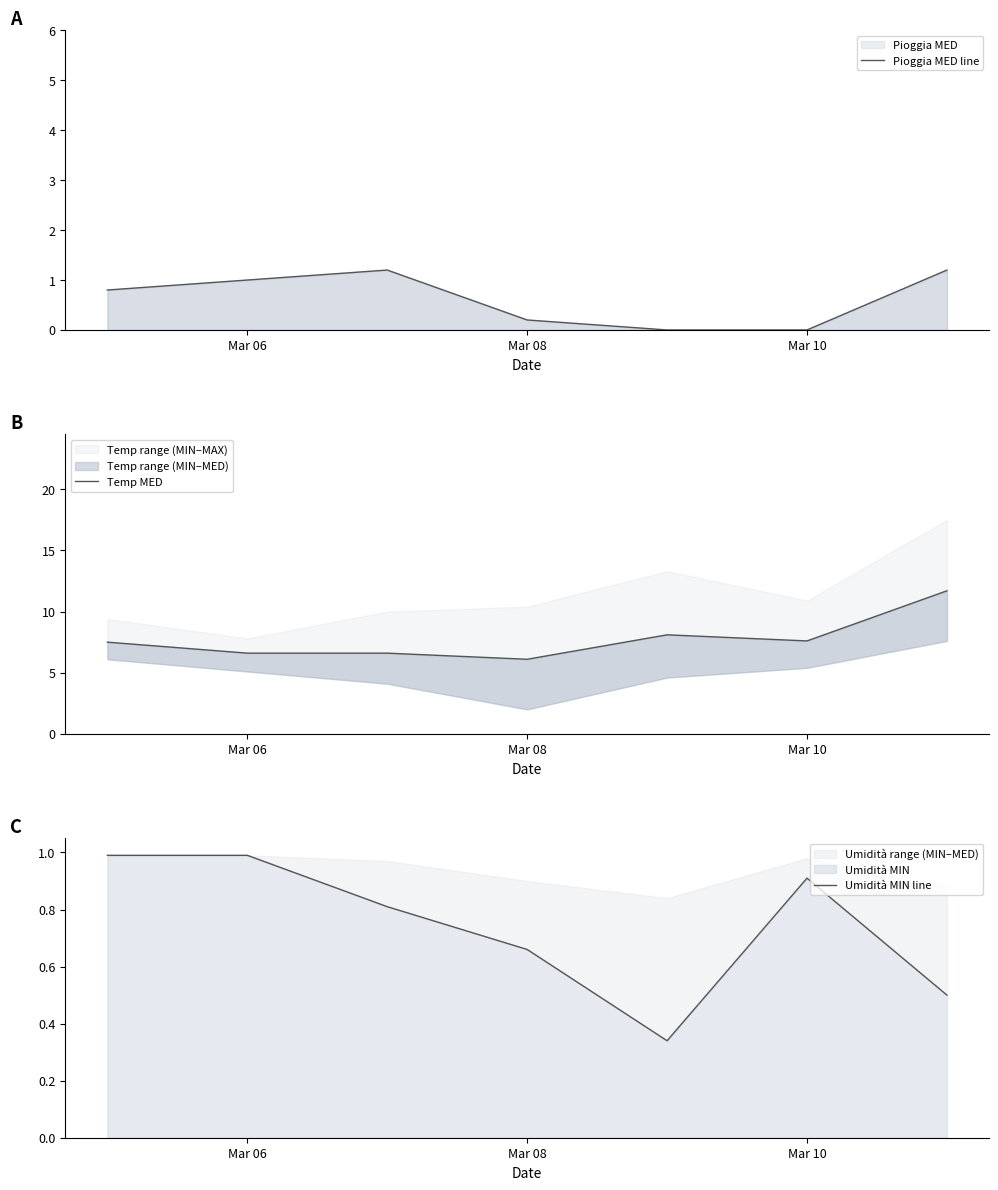

True or false: Umidità MIN line has more than 1 points higher than both neighbors.

False